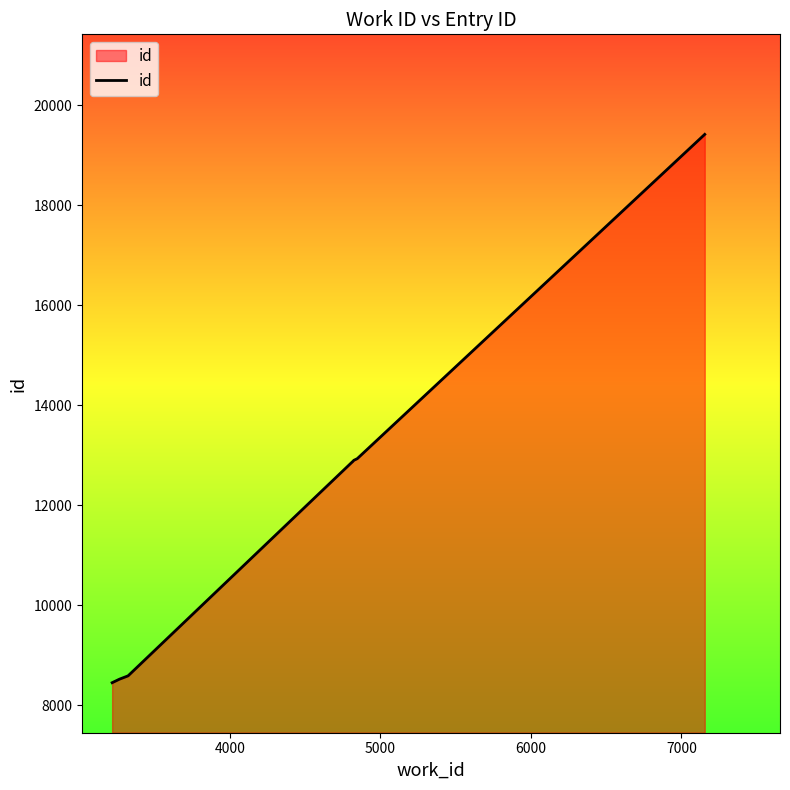

What is the difference between the maximum and minimum values?

10962